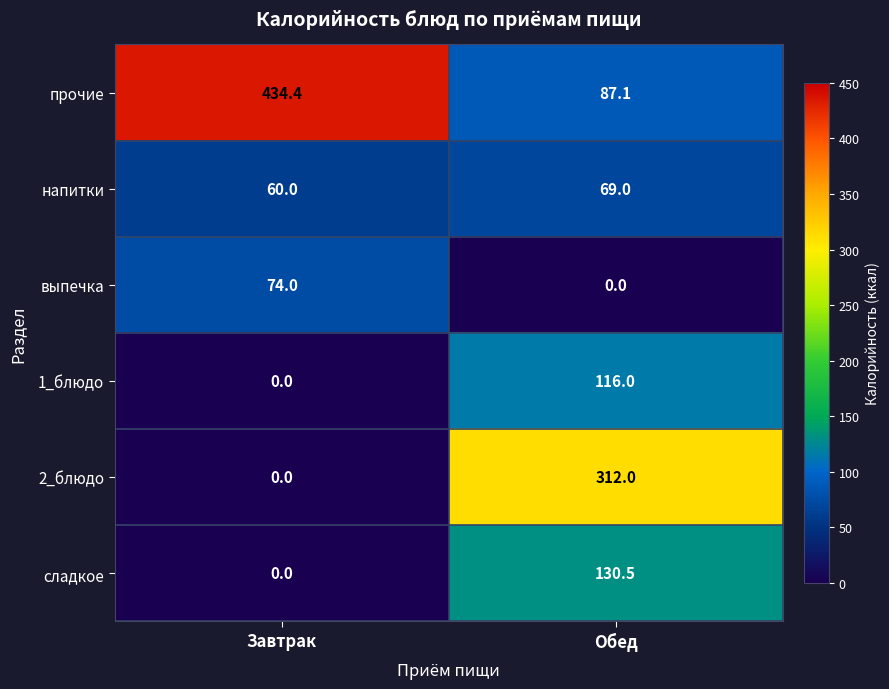

How many data points in напитки are less than 69?

1